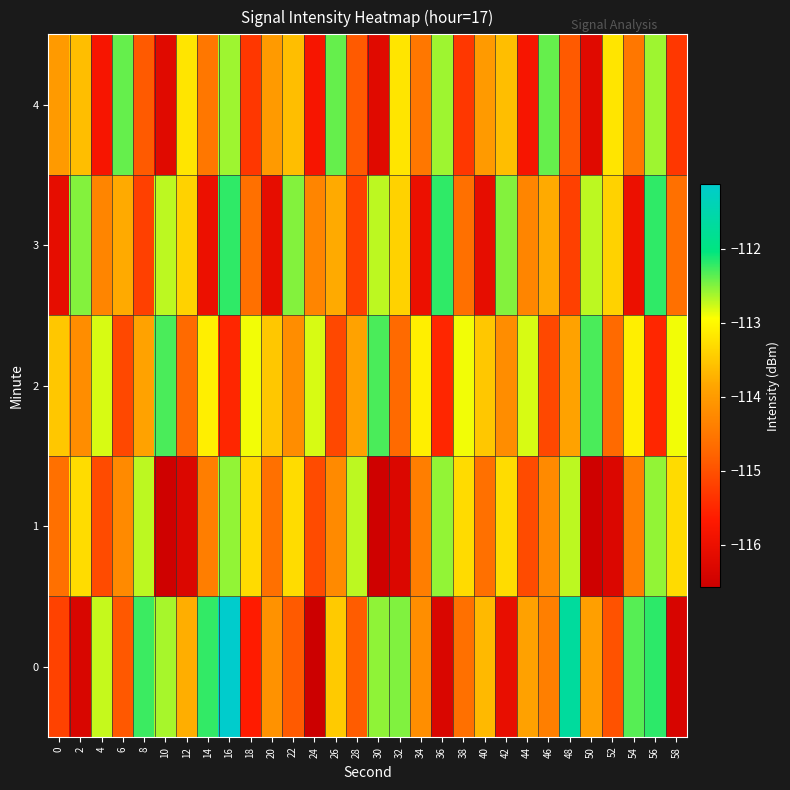

At which category is the sum across all series the highest?

16